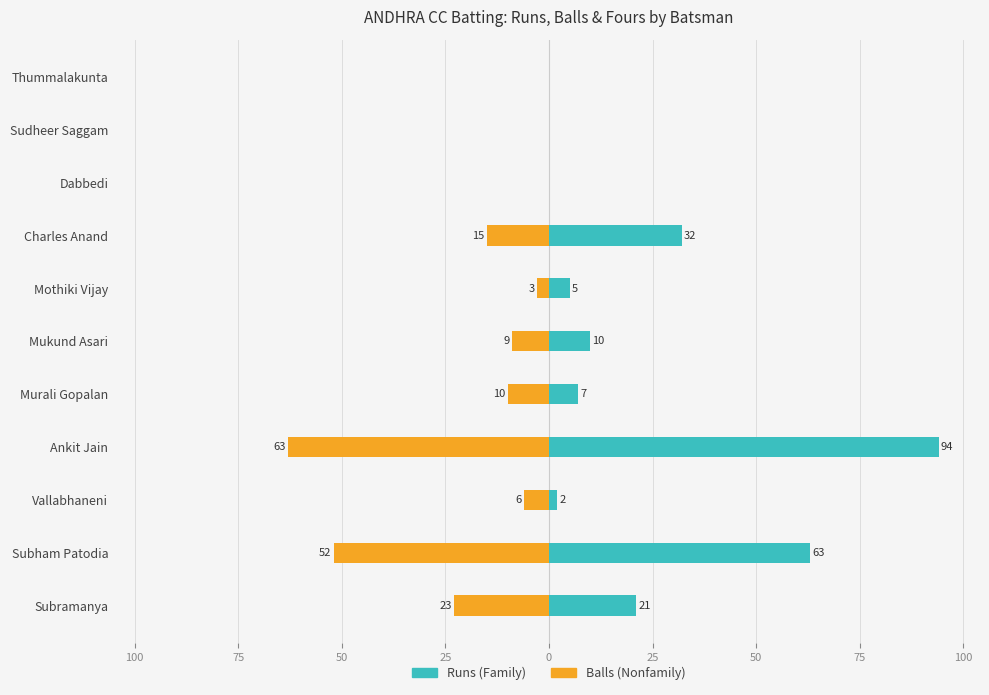

Does the chart contain stacked bars?

No